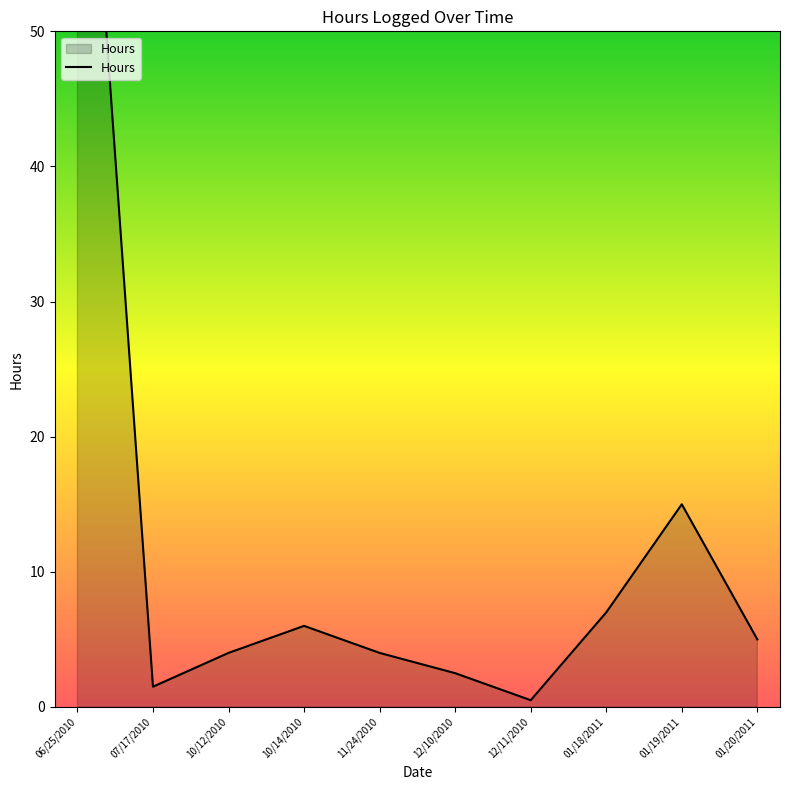

True or false: there are more than 2 points higher than both neighbors.

False